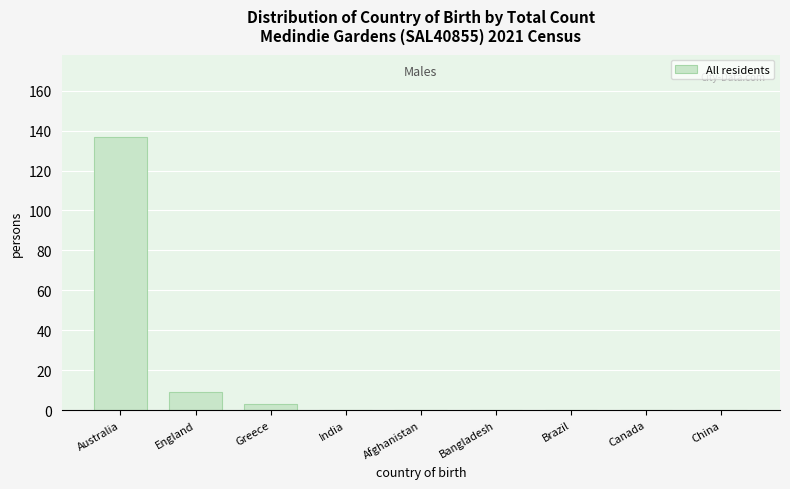

Reading left to right, extract all data points from this chart.

Australia=137	England=9	Greece=3	India=0	Afghanistan=0	Bangladesh=0	Brazil=0	Canada=0	China=0